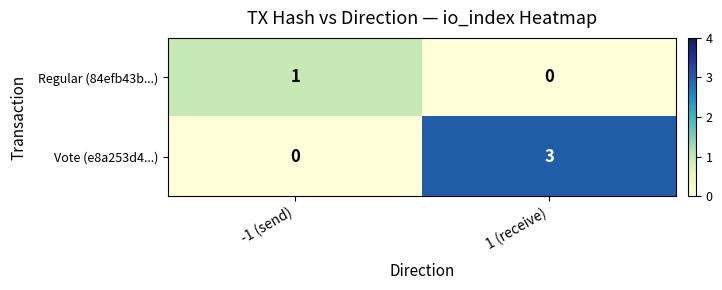

List the series in order of their overall mean, highest first.

Vote (e8a253d4...), Regular (84efb43b...)